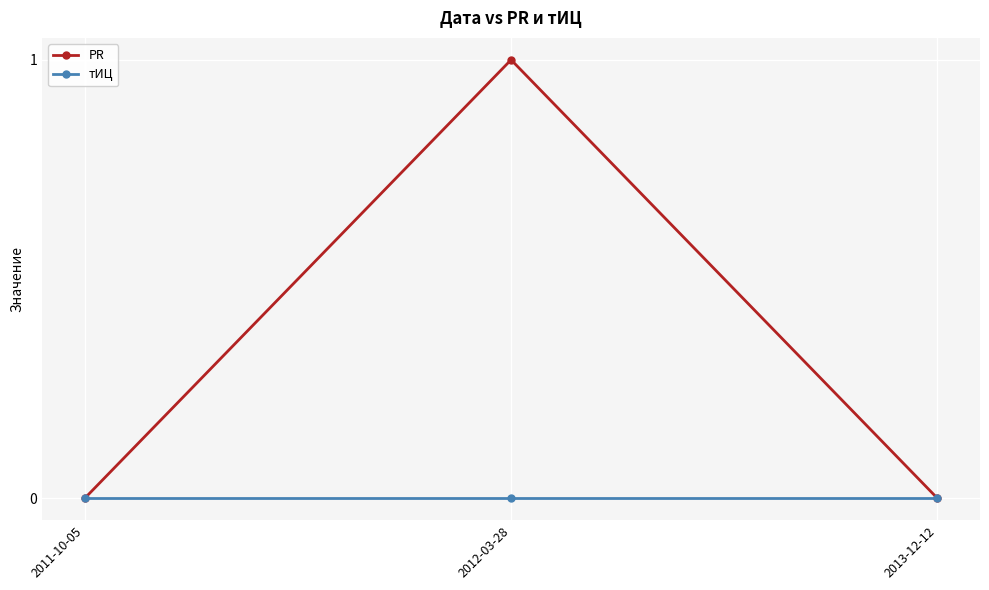

Which series has the largest range (max minus min)?

PR